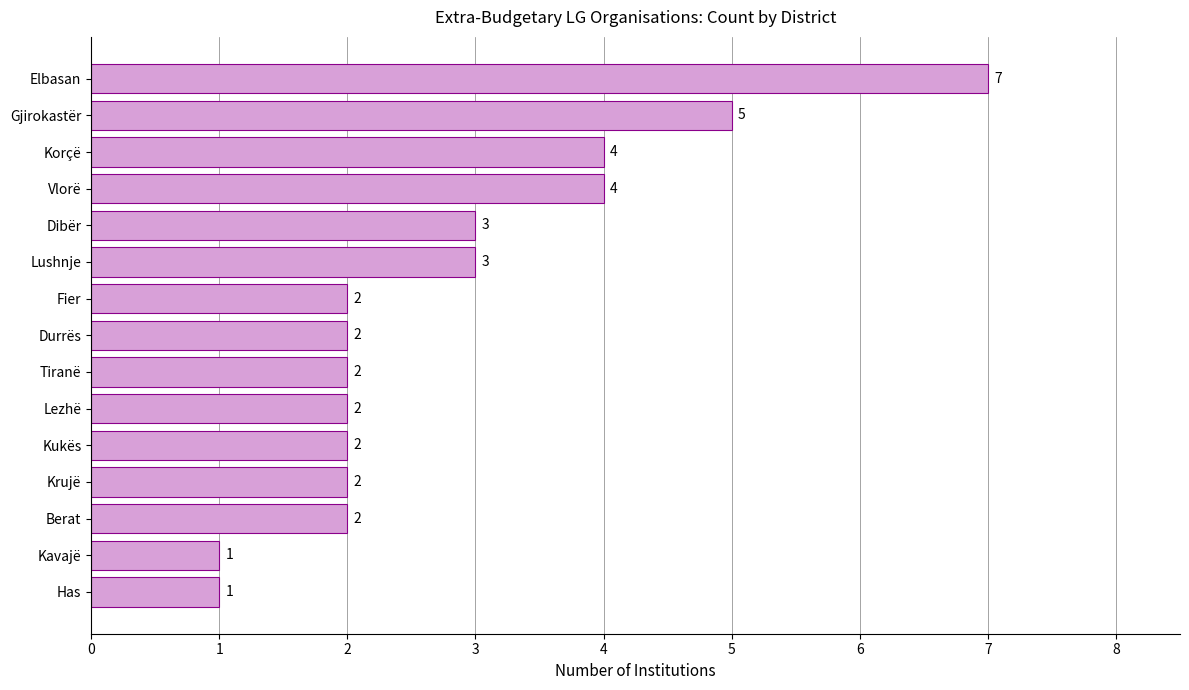

The value at Gjirokastër is 1. True or false?

False